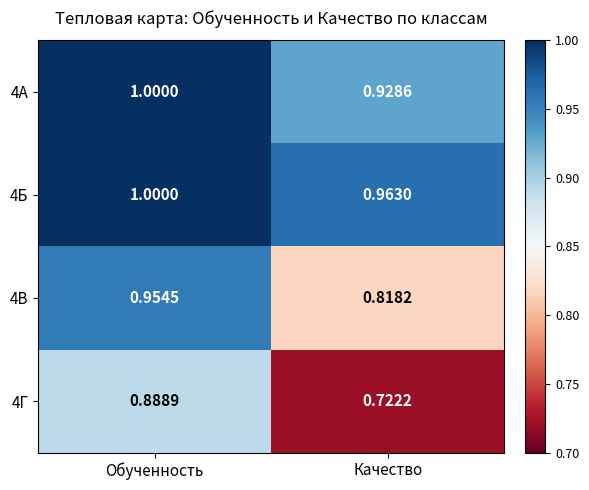

Where is 4А nearest to the value 0?

Качество